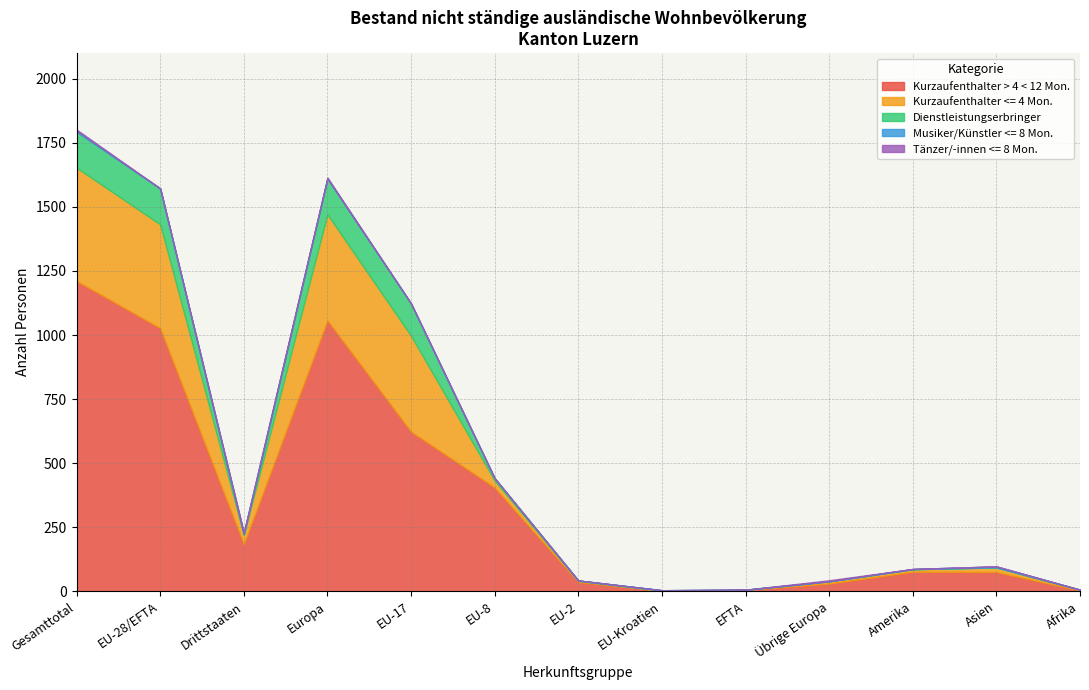

True or false: Kurzaufenthalter > 4 < 12 Mon. has a value of 75 at Asien.

True